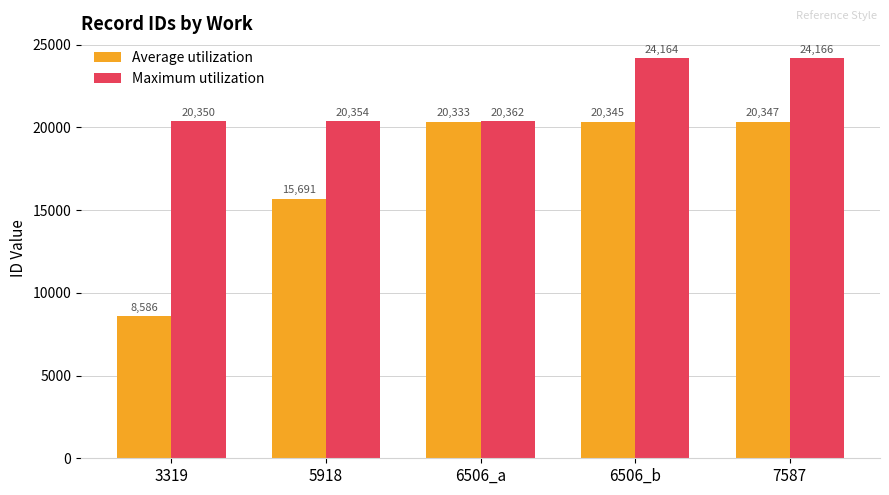

List the series in order of their peak value, lowest first.

Average utilization, Maximum utilization